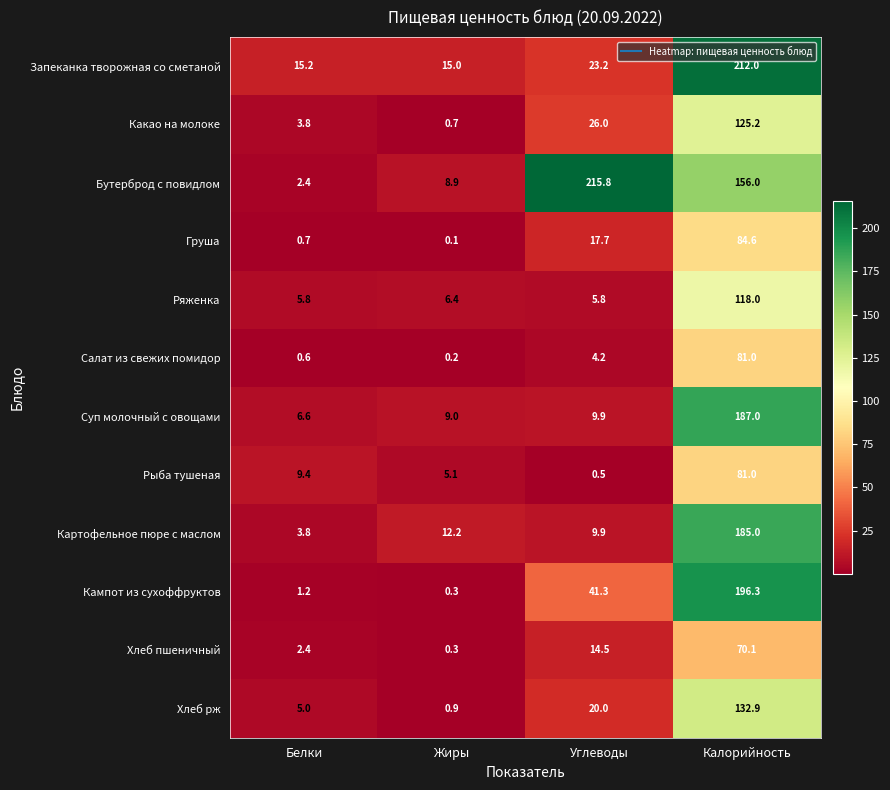

At which category is the sum across all series the highest?

Калорийность